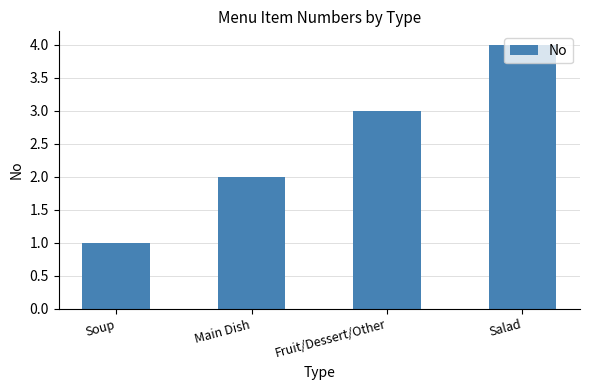

True or false: the data shows 2 at Main Dish.

True